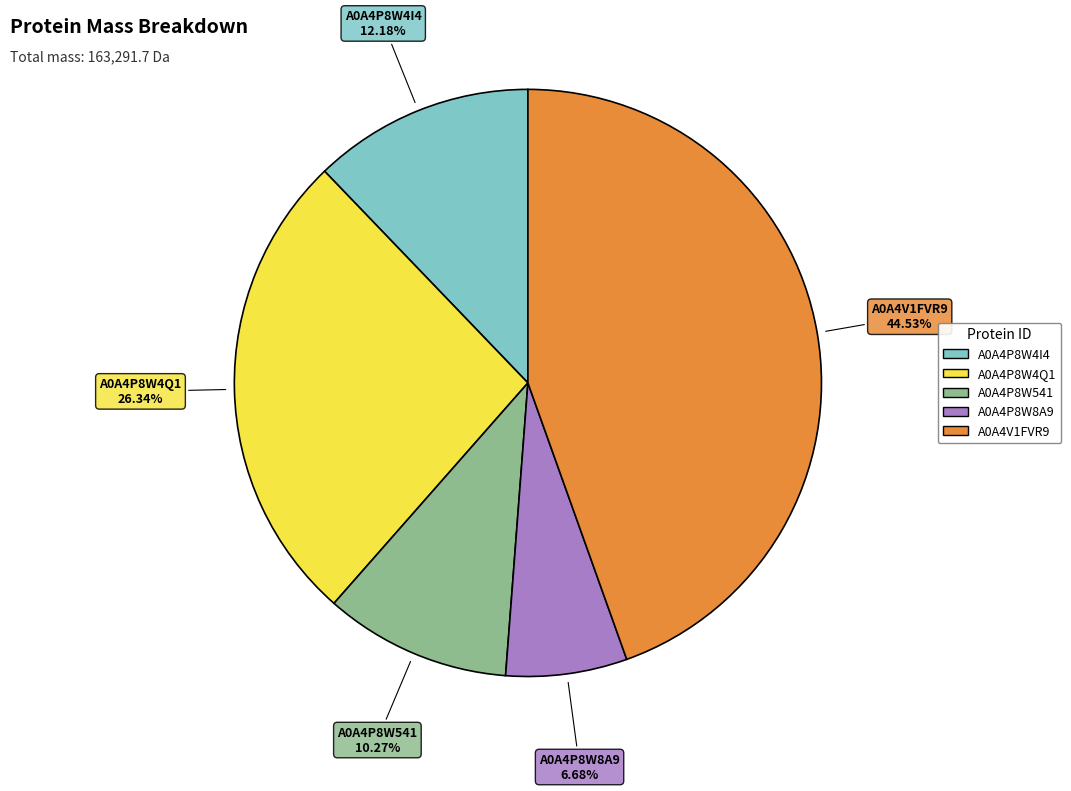

How many segments does this pie chart have?

5